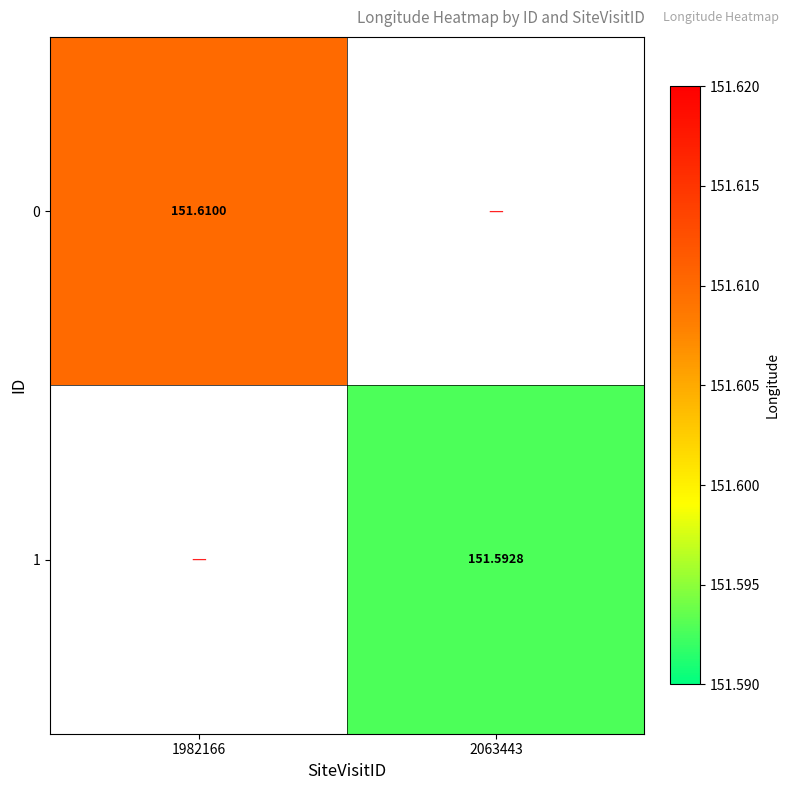

Rank the series at 1982166 from lowest to highest value.

0, 1